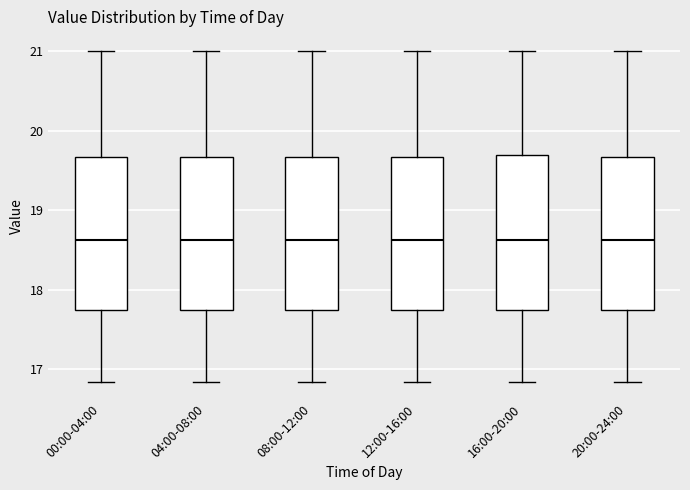

Reading left to right, transcribe this box plot: for each box, give where its median line is, the range the box spans, and where its two whiskers end, as read against the y-axis. The values are not printed on the chart, so give them approximately, as read against the axis.

00:00-04:00: median 18.6, box 17.7 to 19.7, whiskers 16.8 to 21.0
04:00-08:00: median 18.6, box 17.7 to 19.7, whiskers 16.8 to 21.0
08:00-12:00: median 18.6, box 17.7 to 19.7, whiskers 16.8 to 21.0
12:00-16:00: median 18.6, box 17.7 to 19.7, whiskers 16.8 to 21.0
16:00-20:00: median 18.6, box 17.7 to 19.7, whiskers 16.8 to 21.0
20:00-24:00: median 18.6, box 17.7 to 19.7, whiskers 16.8 to 21.0